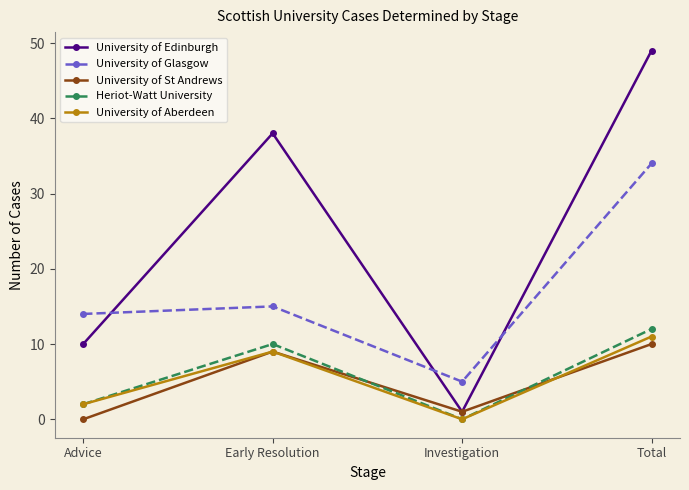

At which category is the sum across all series the highest?

Total